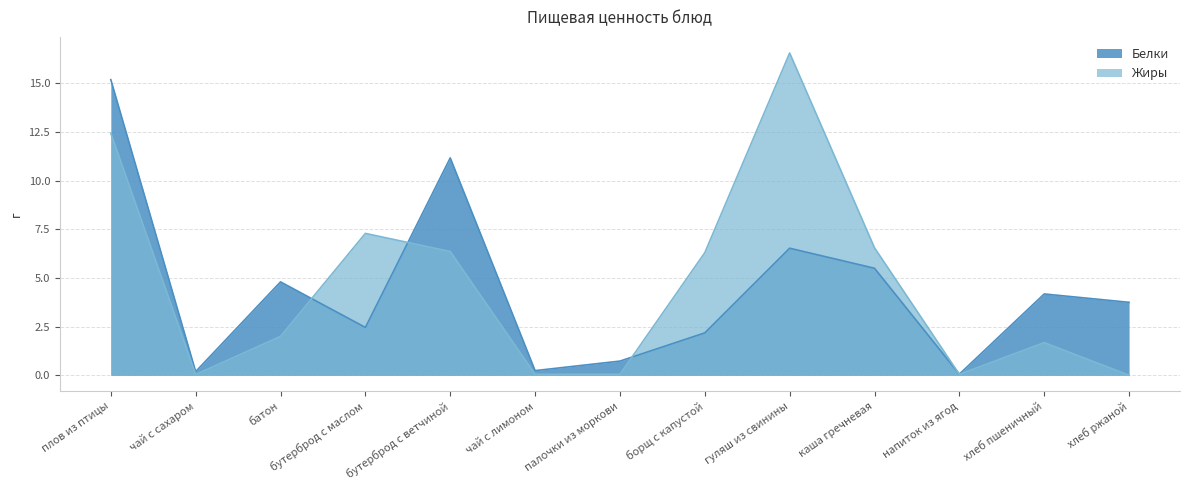

Rank the series by their maximum value, from lowest to highest.

Белки, Жиры